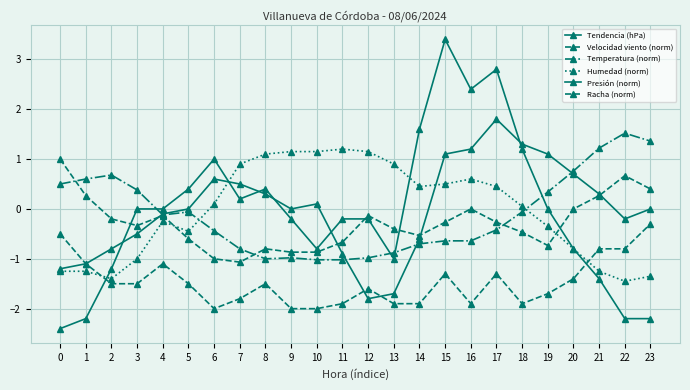

Which series has the largest range (max minus min)?

Presión (norm)